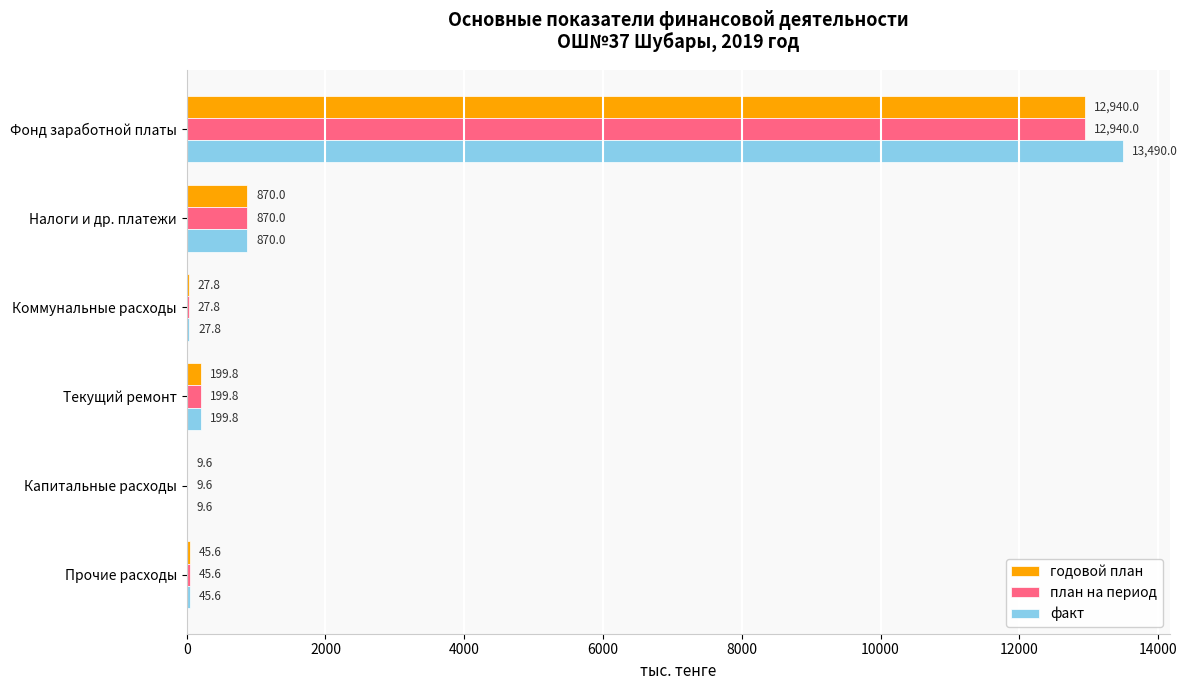

What is the maximum value shown in the chart?

13490.0